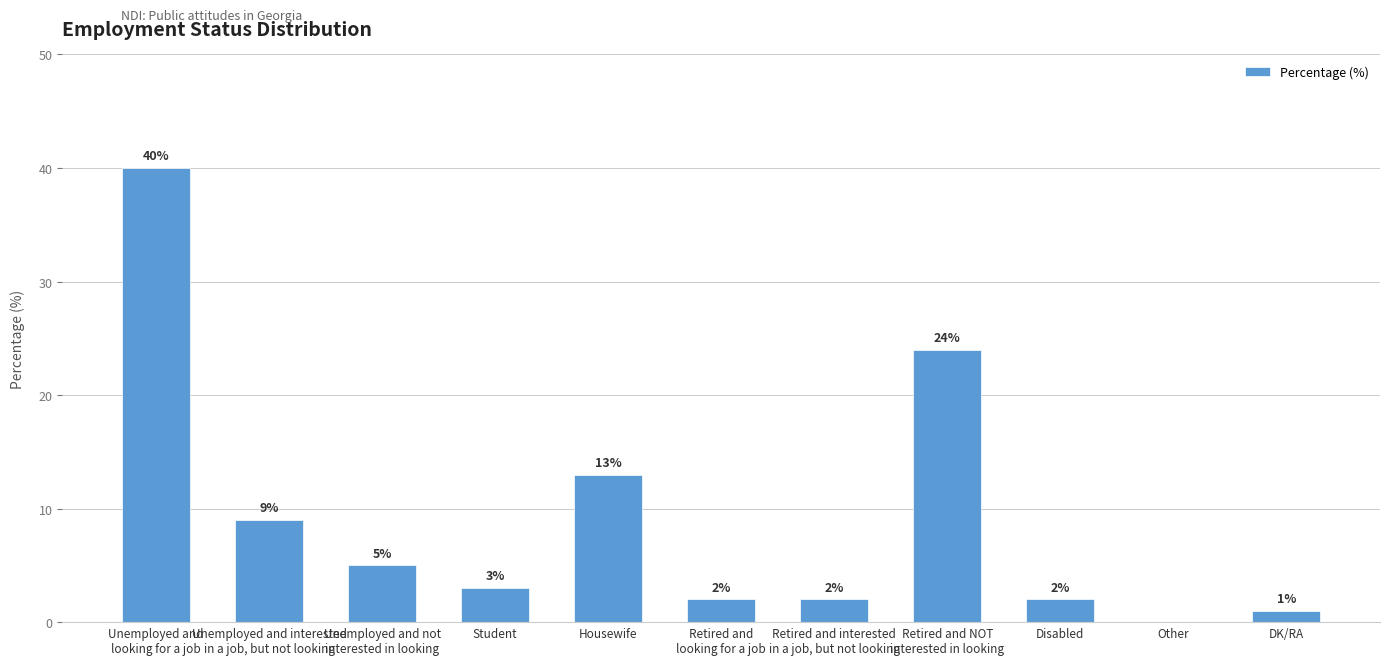

What is the average value?

9